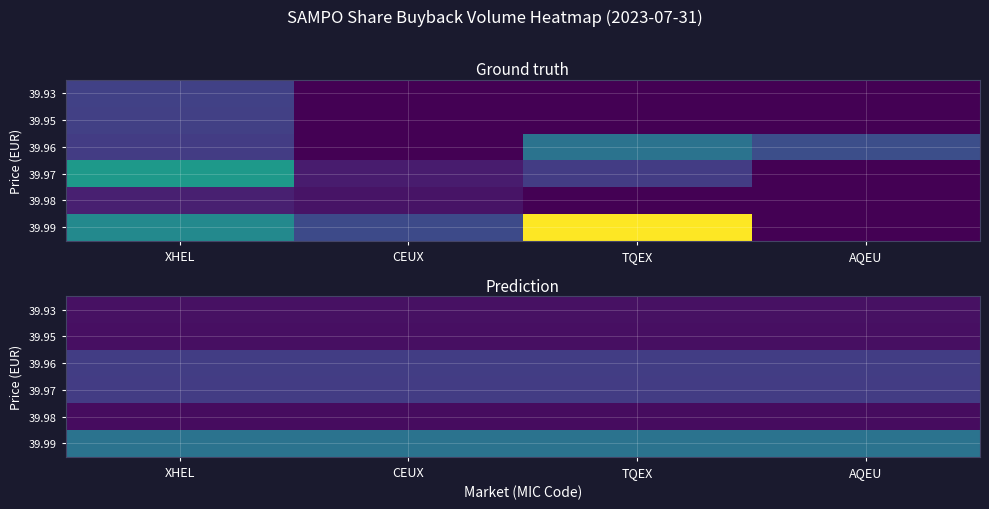

Rank the categories by 39.95 value from highest to lowest.

XHEL, CEUX, TQEX, AQEU